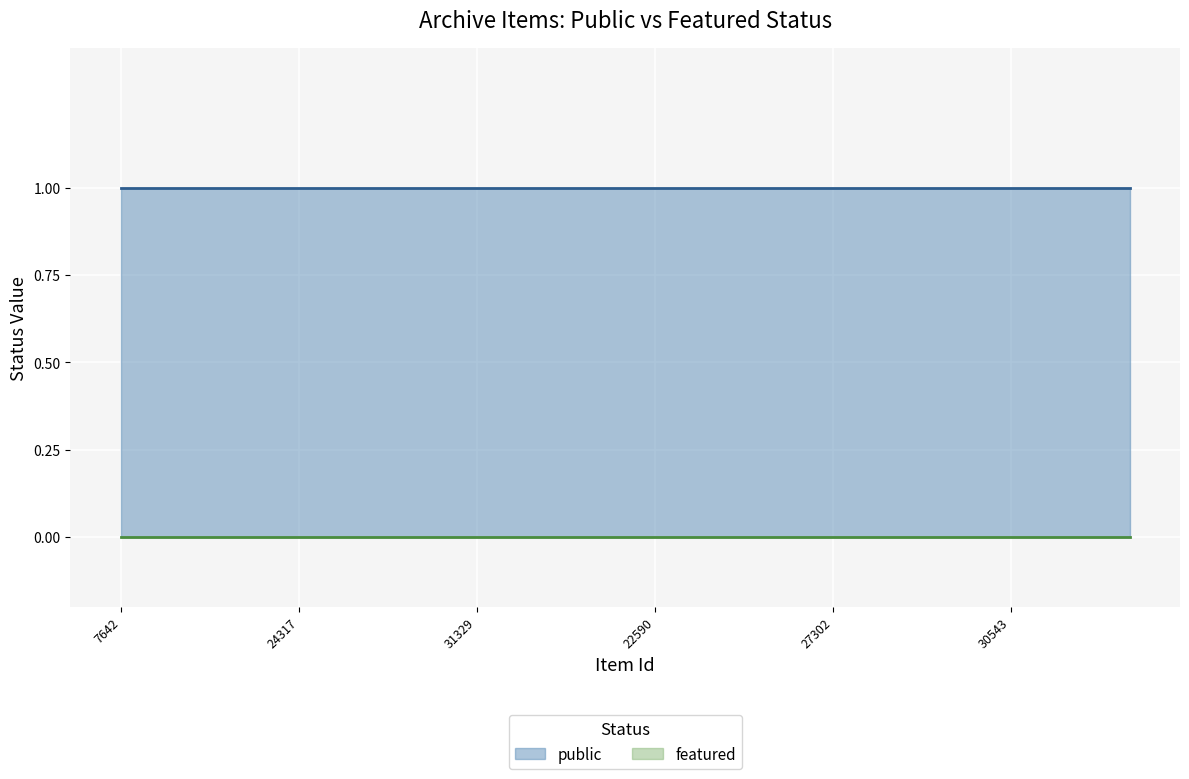

The public series shows 1 at 27302. True or false?

True